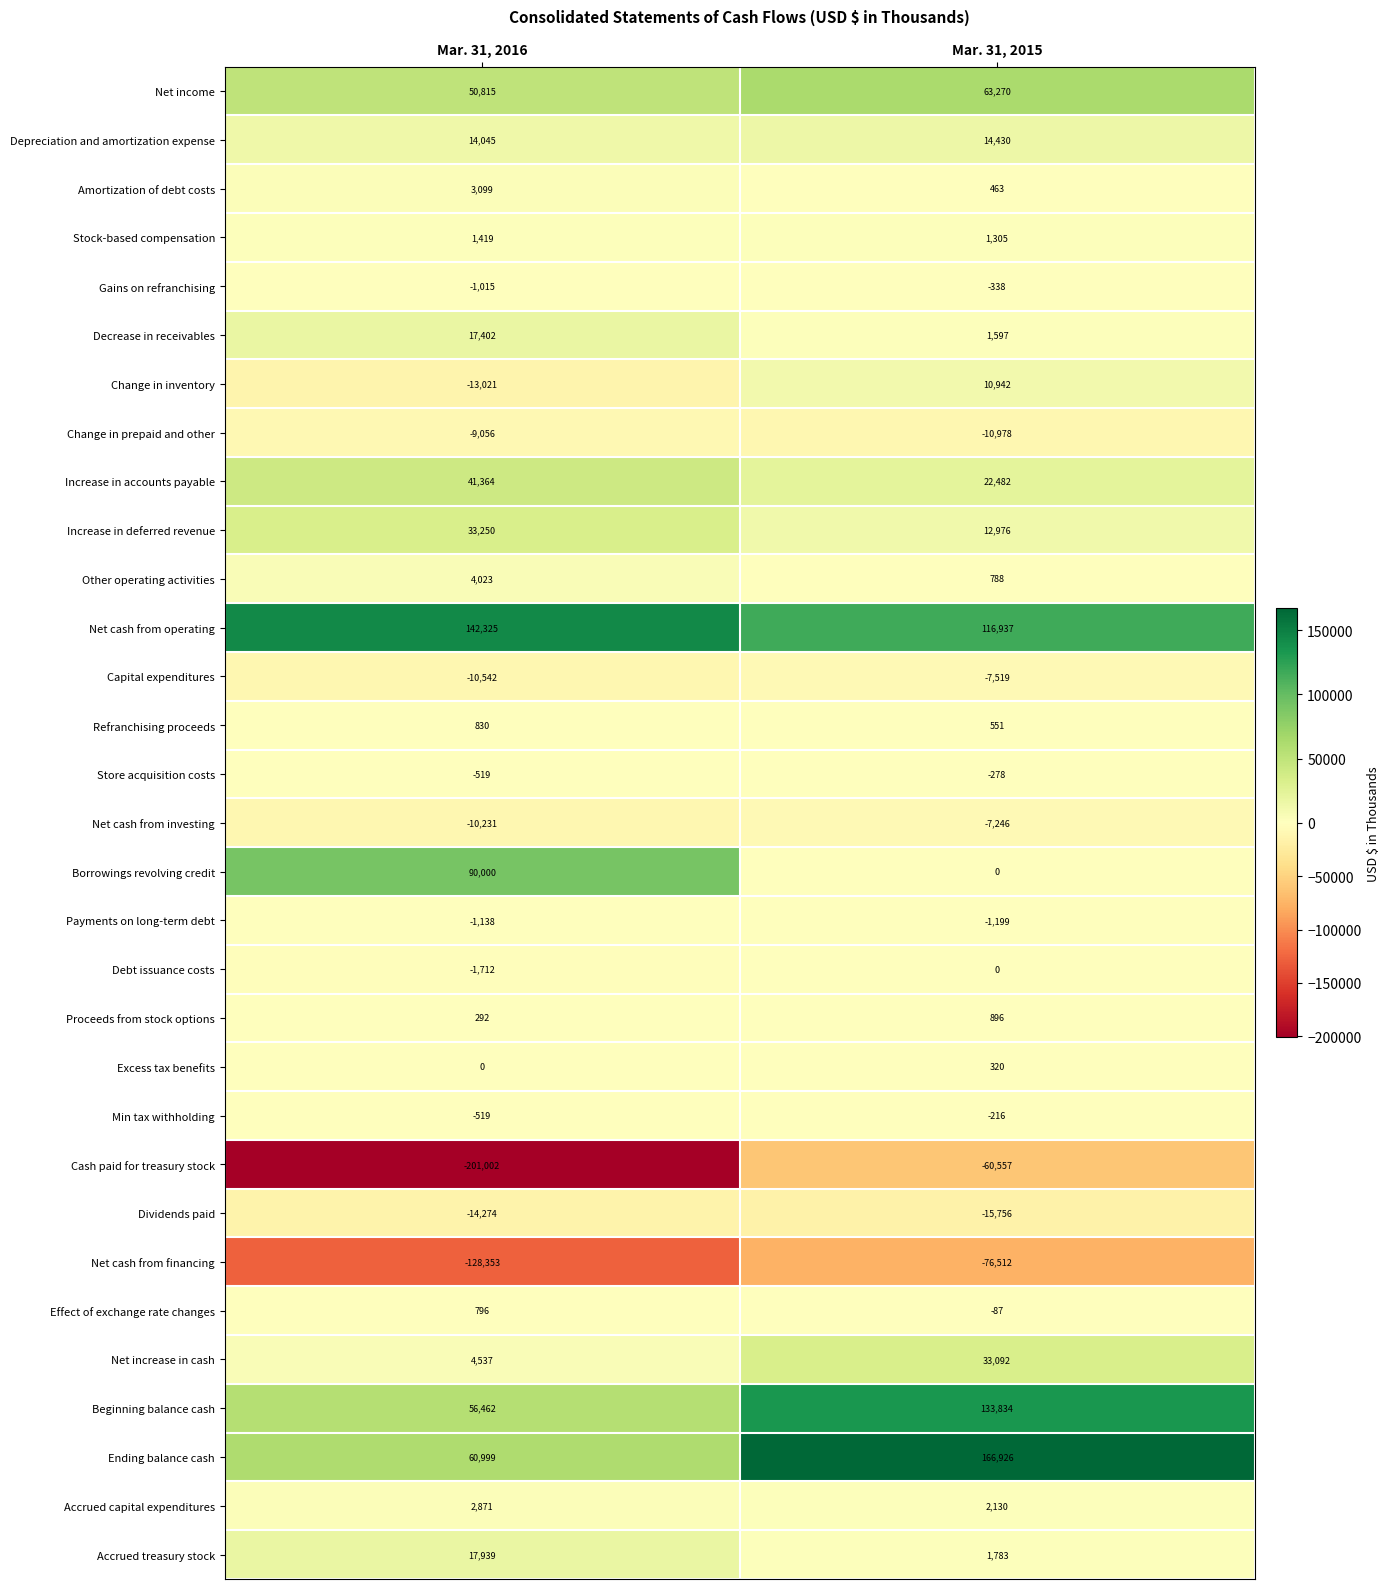

Between Mar. 31, 2016 and Mar. 31, 2015, which series saw the biggest shift?

Cash paid for treasury stock